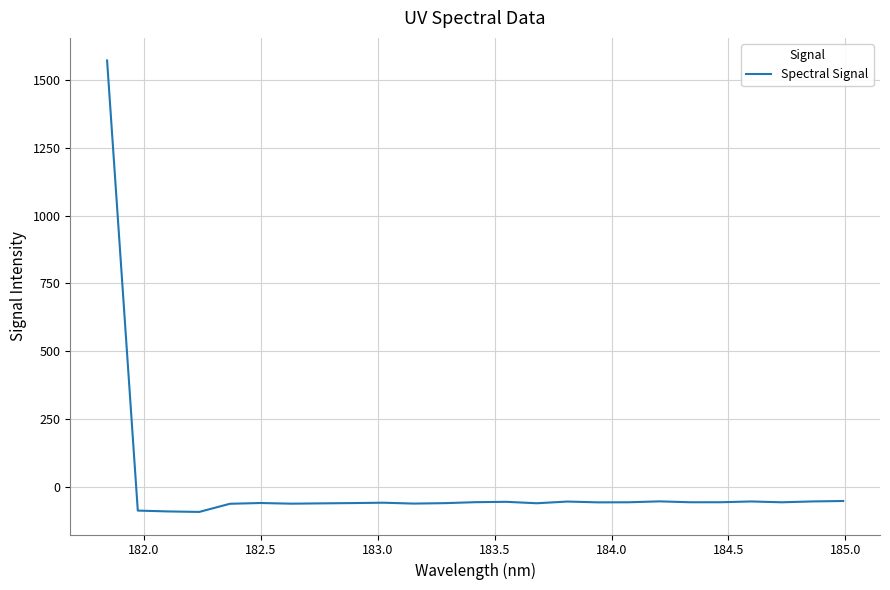

What is the difference between the maximum and minimum values?

1664.6